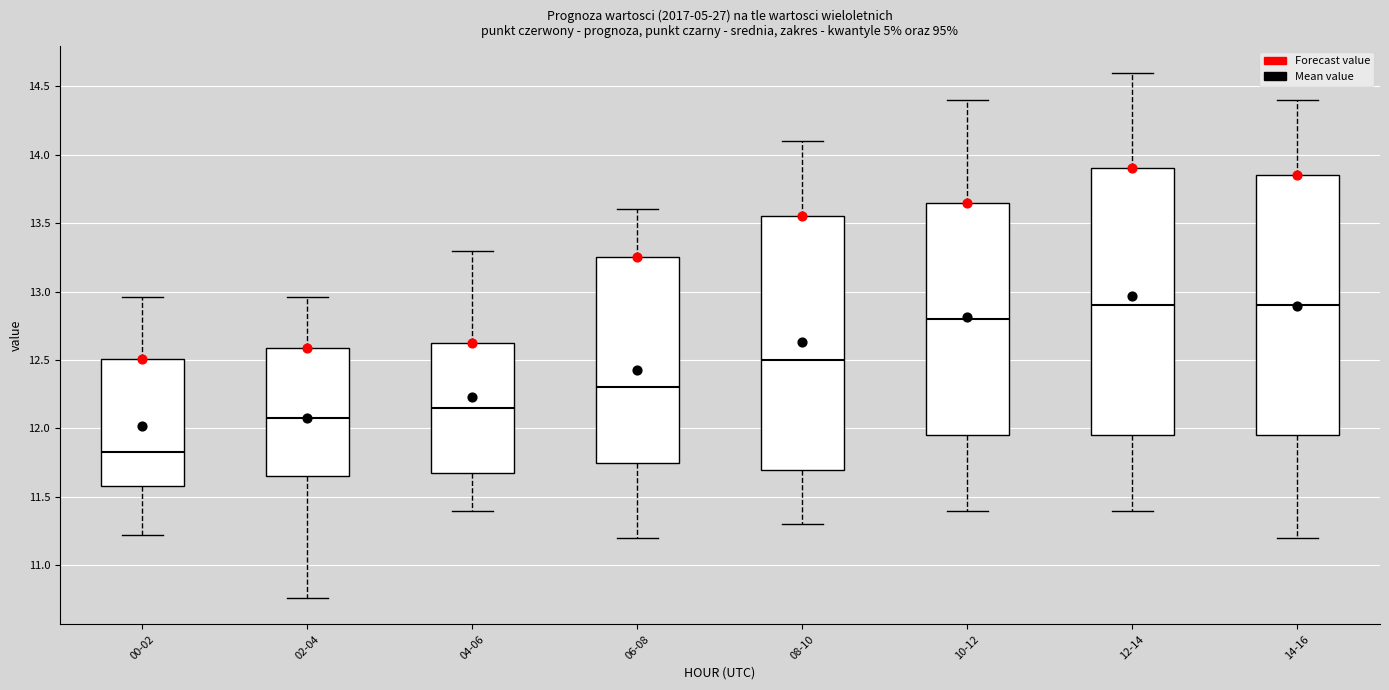

Reading left to right, transcribe this box plot: for each box, give where its median line is, the range the box spans, and where its two whiskers end, as read against the y-axis. The values are not printed on the chart, so give them approximately, as read against the axis.

00-02: median 11.85, box 11.60 to 12.50, whiskers 11.20 to 12.95
02-04: median 12.10, box 11.65 to 12.60, whiskers 10.75 to 12.95
04-06: median 12.15, box 11.70 to 12.65, whiskers 11.40 to 13.30
06-08: median 12.30, box 11.75 to 13.25, whiskers 11.20 to 13.60
08-10: median 12.50, box 11.70 to 13.55, whiskers 11.30 to 14.10
10-12: median 12.80, box 11.95 to 13.65, whiskers 11.40 to 14.40
12-14: median 12.90, box 11.95 to 13.90, whiskers 11.40 to 14.60
14-16: median 12.90, box 11.95 to 13.85, whiskers 11.20 to 14.40